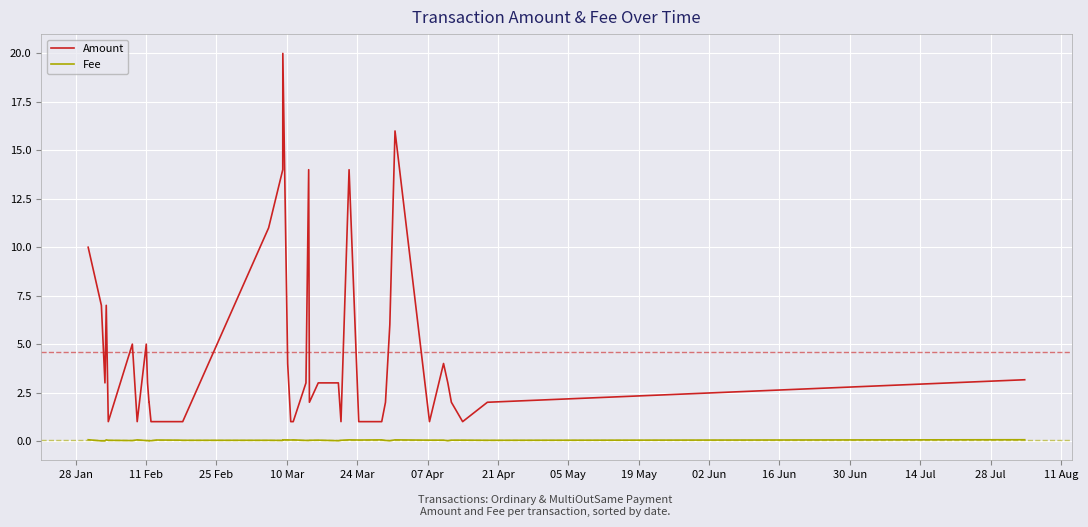

Which series has the largest total across all categories?

Amount